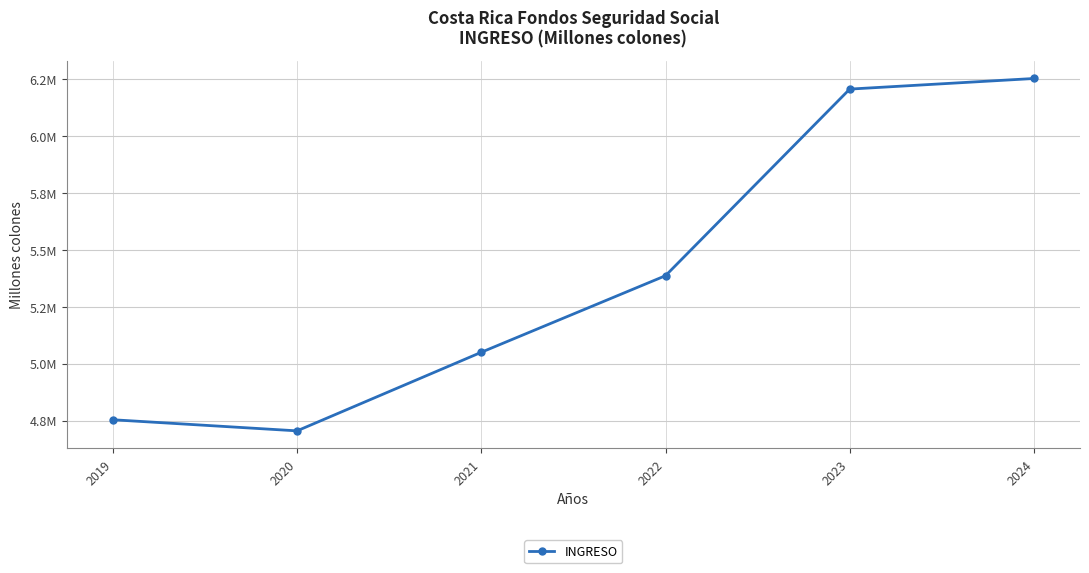

Approximately how many times larger is the value at 2022 compared to 2024?

0.9